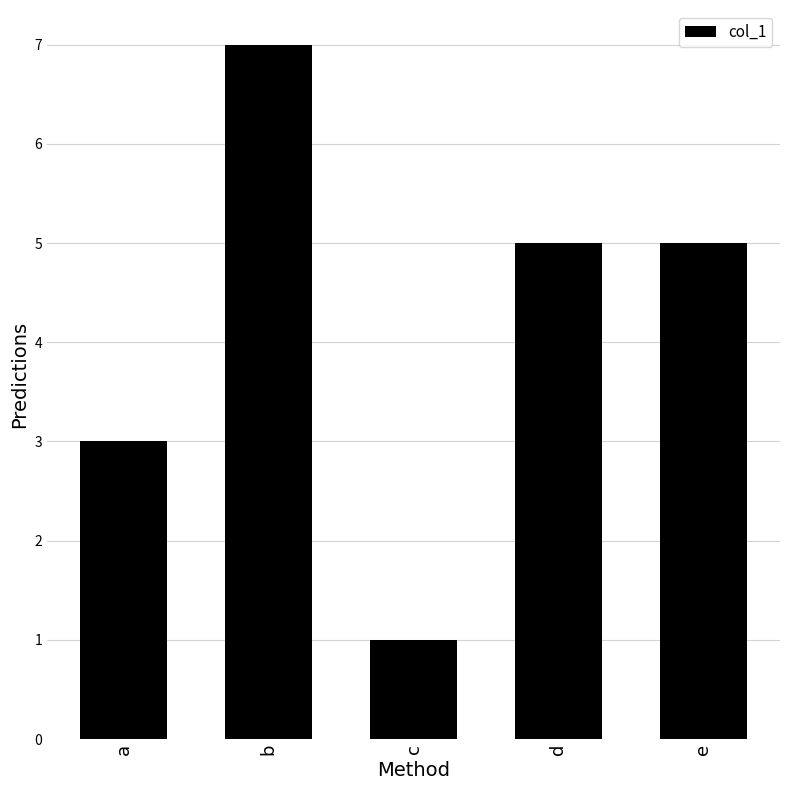

How many distinct data groups are displayed?

1